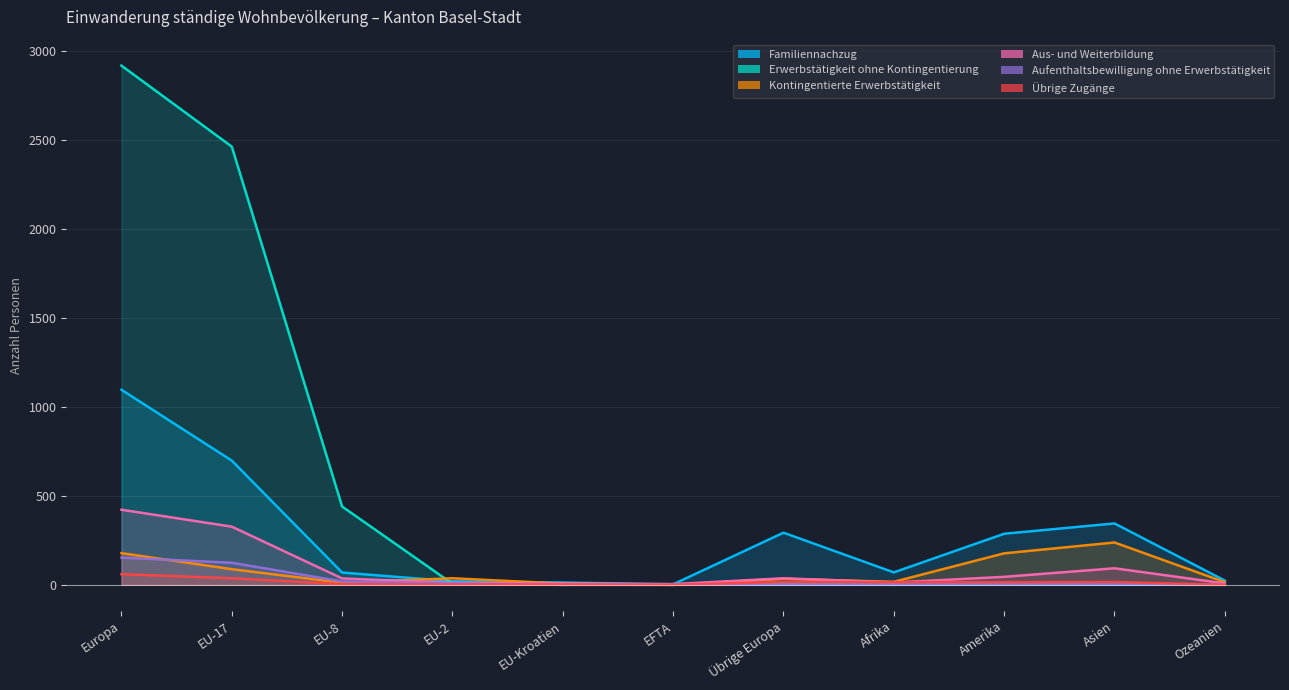

Reading left to right, extract all data points from this chart.

Familiennachzug: Europa=1096	EU-17=698	EU-8=69	EU-2=20	EU-Kroatien=13	EFTA=3	Übrige Europa=293	Afrika=70	Amerika=287	Asien=345	Ozeanien=24
Erwerbstätigkeit ohne Kontingentierung: Europa=2917	EU-17=2462	EU-8=440	EU-2=6	EU-Kroatien=0	EFTA=4	Übrige Europa=5	Afrika=0	Amerika=4	Asien=1	Ozeanien=0
Kontingentierte Erwerbstätigkeit: Europa=178	EU-17=88	EU-8=12	EU-2=37	EU-Kroatien=7	EFTA=0	Übrige Europa=34	Afrika=17	Amerika=177	Asien=238	Ozeanien=15
Aus- und Weiterbildung: Europa=422	EU-17=327	EU-8=36	EU-2=11	EU-Kroatien=7	EFTA=4	Übrige Europa=37	Afrika=13	Amerika=45	Asien=93	Ozeanien=8
Aufenthaltsbewilligung ohne Erwerbstätigkeit: Europa=153	EU-17=124	EU-8=19	EU-2=8	EU-Kroatien=0	EFTA=0	Übrige Europa=2	Afrika=1	Amerika=4	Asien=2	Ozeanien=1
Übrige Zugänge: Europa=60	EU-17=37	EU-8=4	EU-2=2	EU-Kroatien=1	EFTA=0	Übrige Europa=16	Afrika=15	Amerika=15	Asien=16	Ozeanien=0